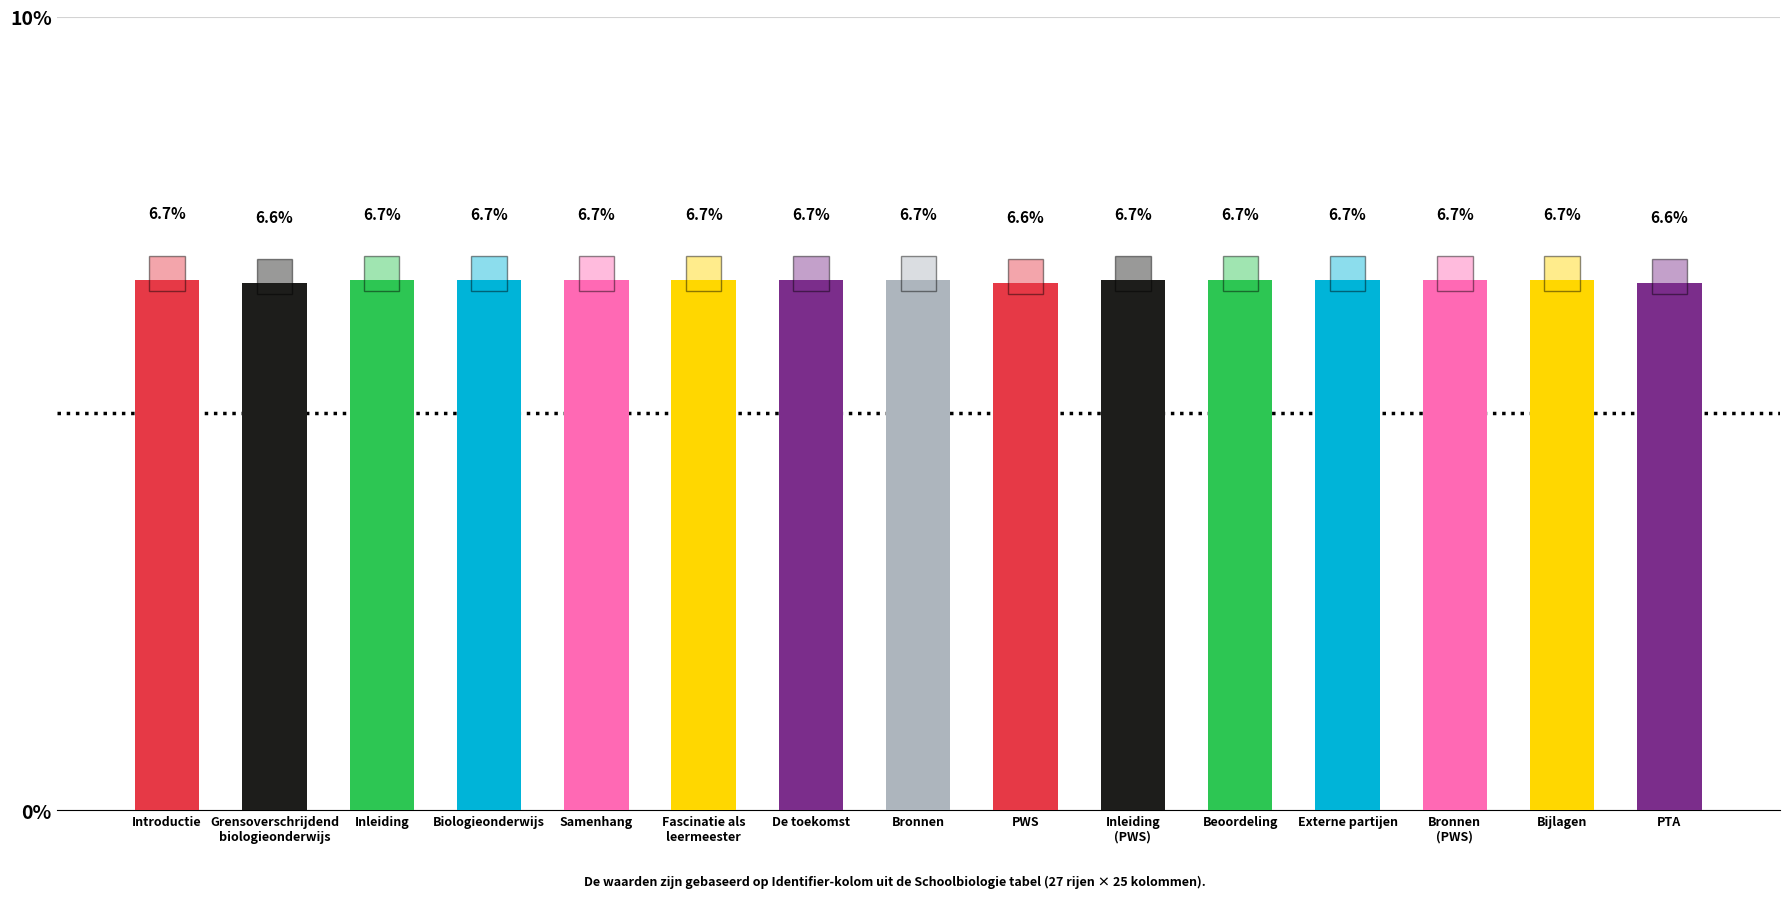

What is the maximum value shown in the chart?

6.7